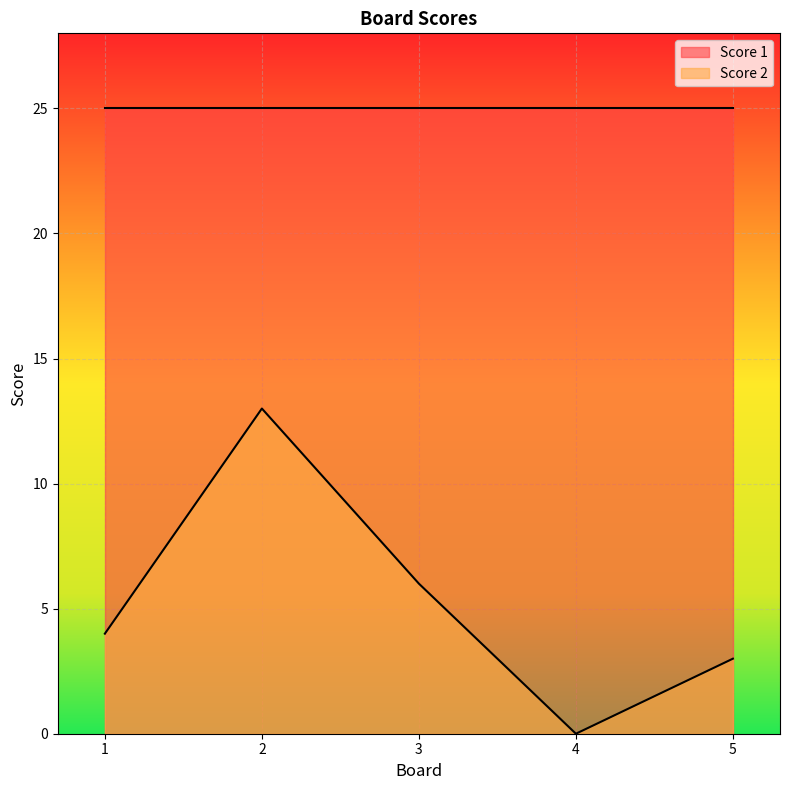

Which label corresponds to the smallest value in the chart?

4